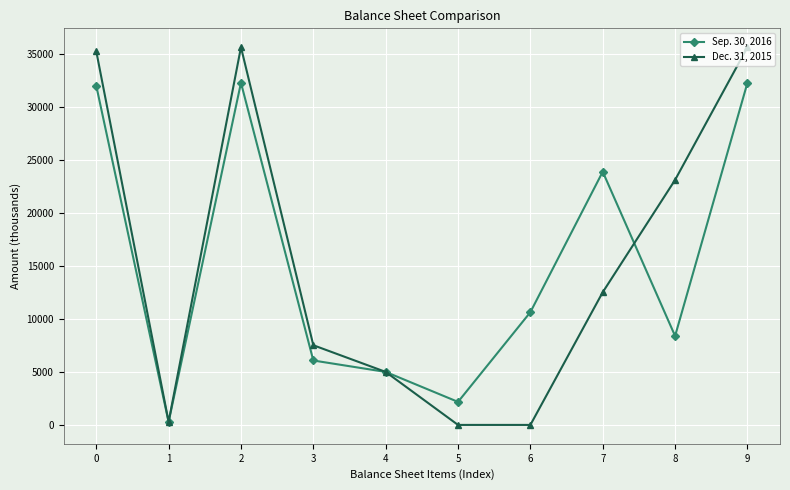

True or false: Dec. 31, 2015 has a value of 12581 at 9.

False